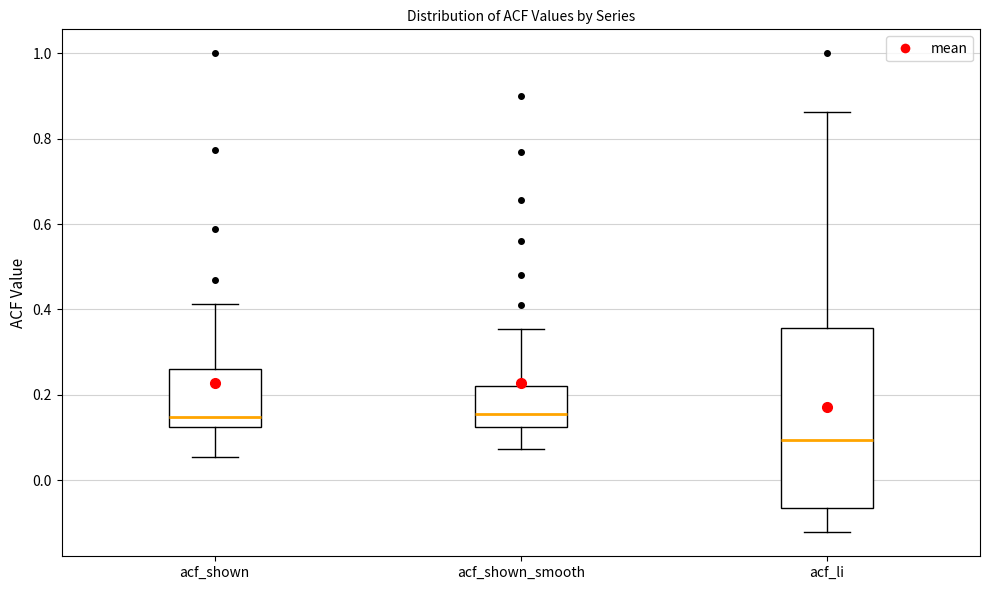

Where does the upper whisker of the box for acf_shown end on the y-axis? The values are not printed on the chart, so give them approximately, as read against the axis.

0.42